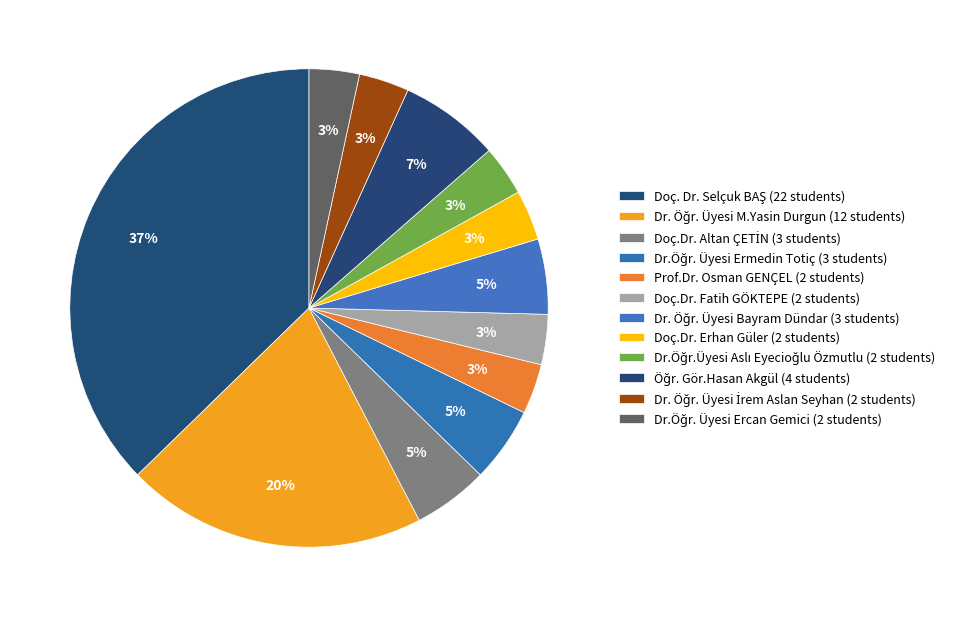

What is the largest slice in the pie chart?

Doç. Dr. Selçuk BAŞ